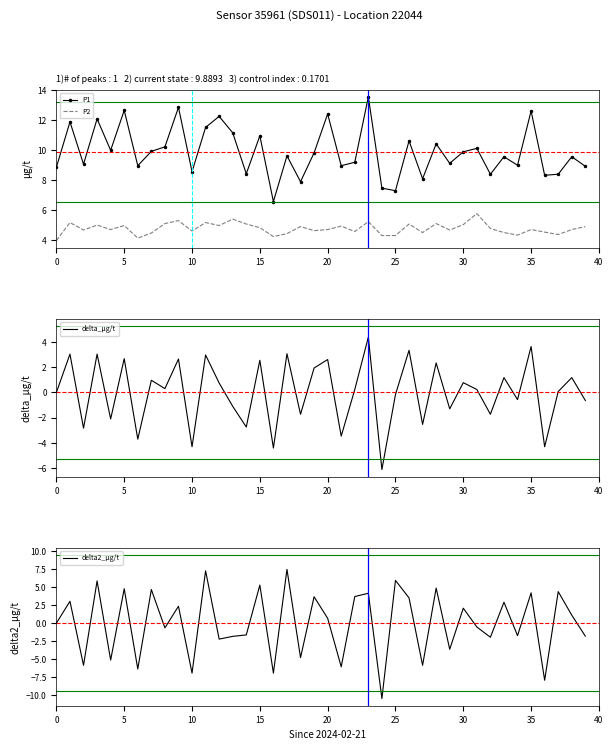

What are all the series names shown in the legend?

P1, P2, delta_µg/t, delta2_µg/t